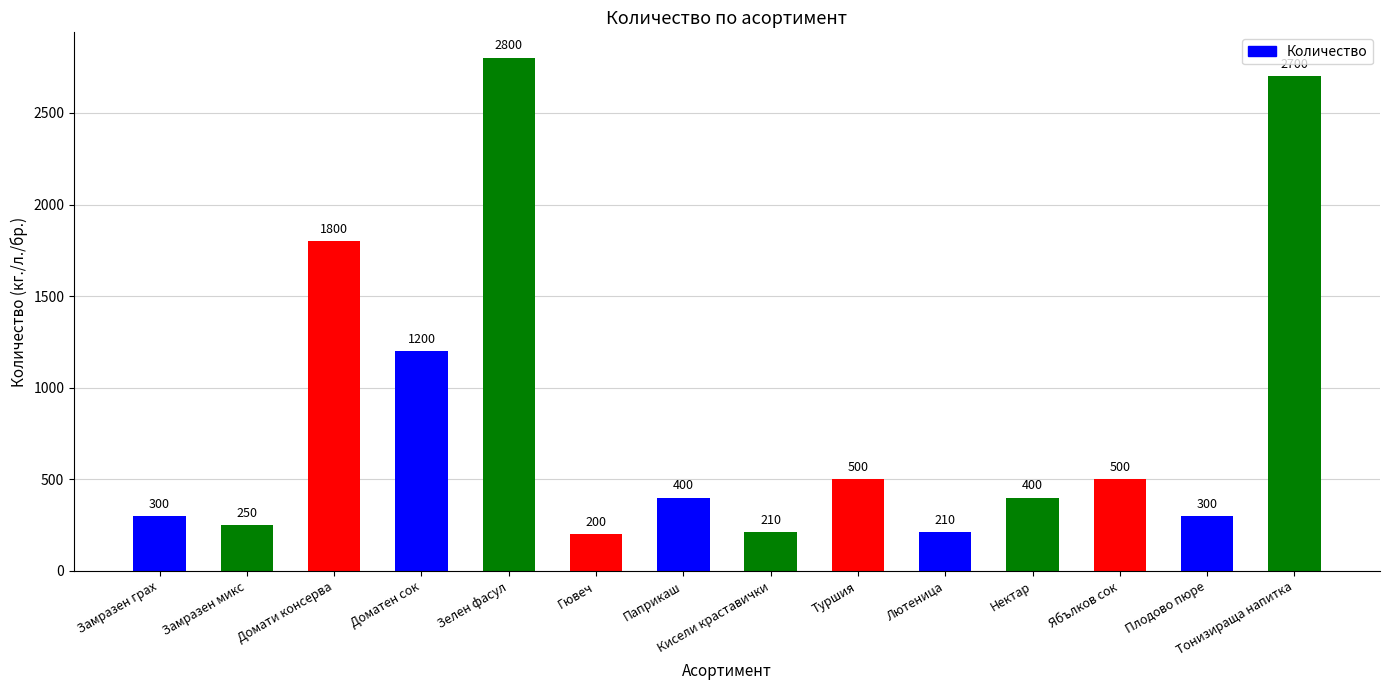

At which label does the data first exceed 400?

Домати консерва